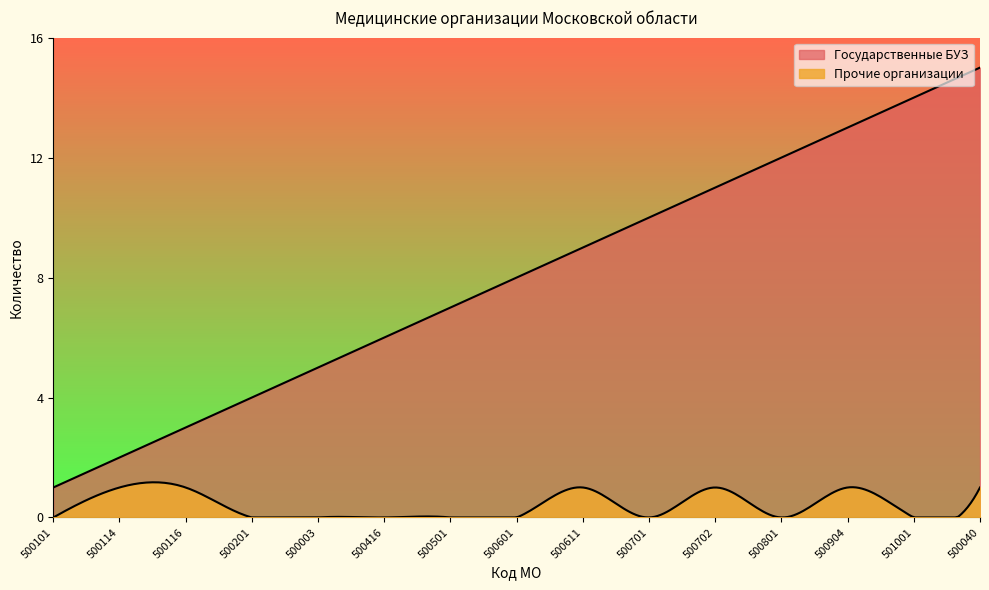

How many categories are shown in the chart?

300